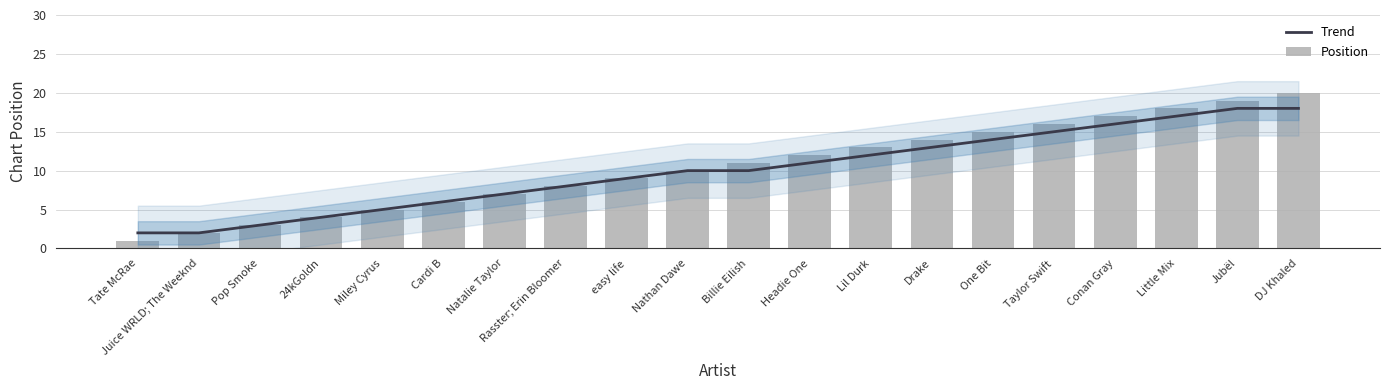

The value of Trend at Juice WRLD; The Weeknd is 1. True or false?

False